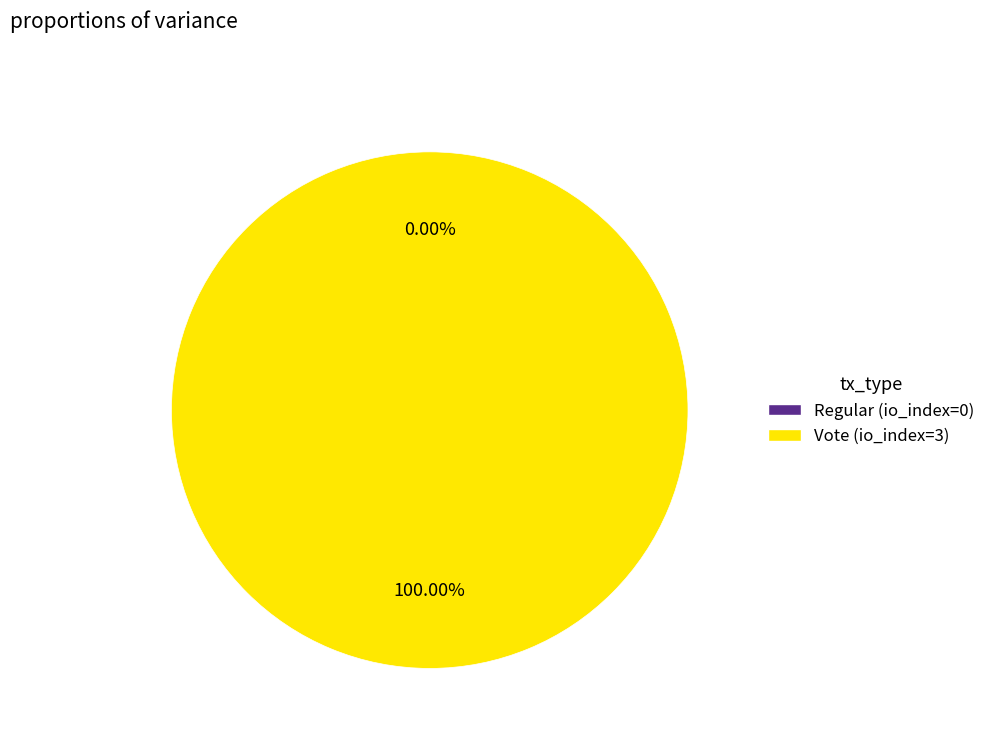

Which category has the biggest portion of the pie?

Vote (io_index=3)